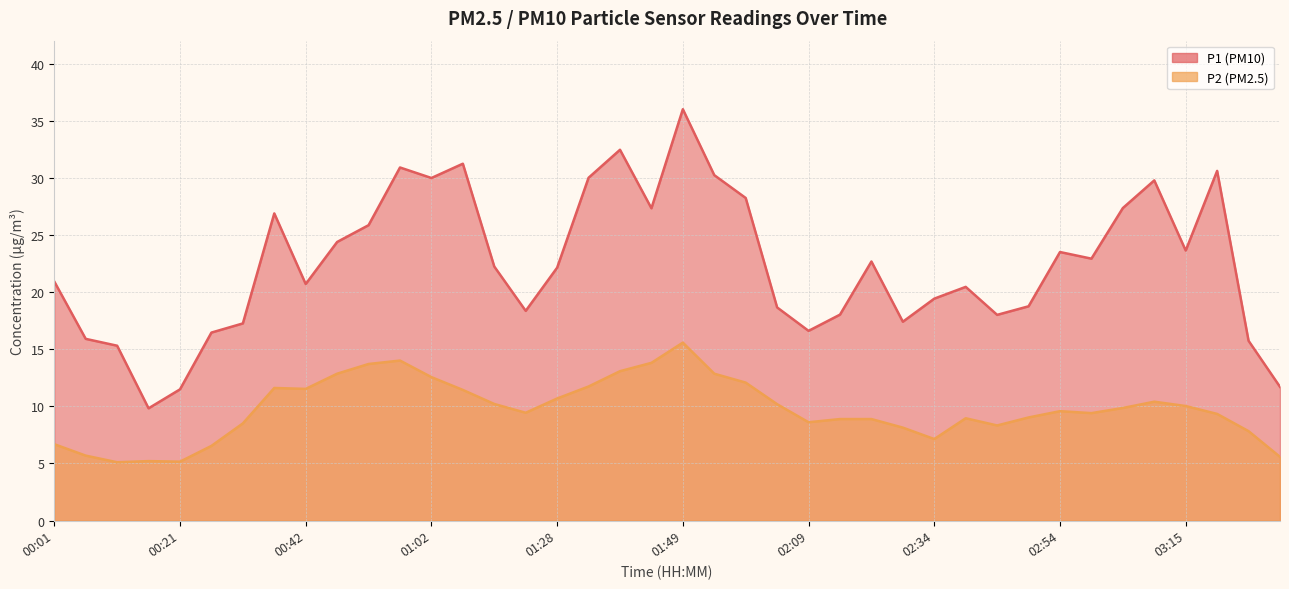

What are all the series names shown in the legend?

P1, P2